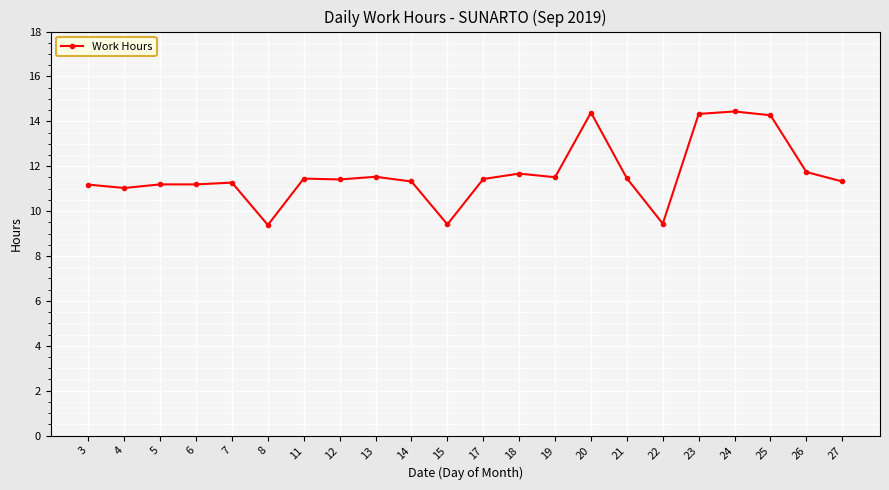

What is the smallest value displayed?

9.4